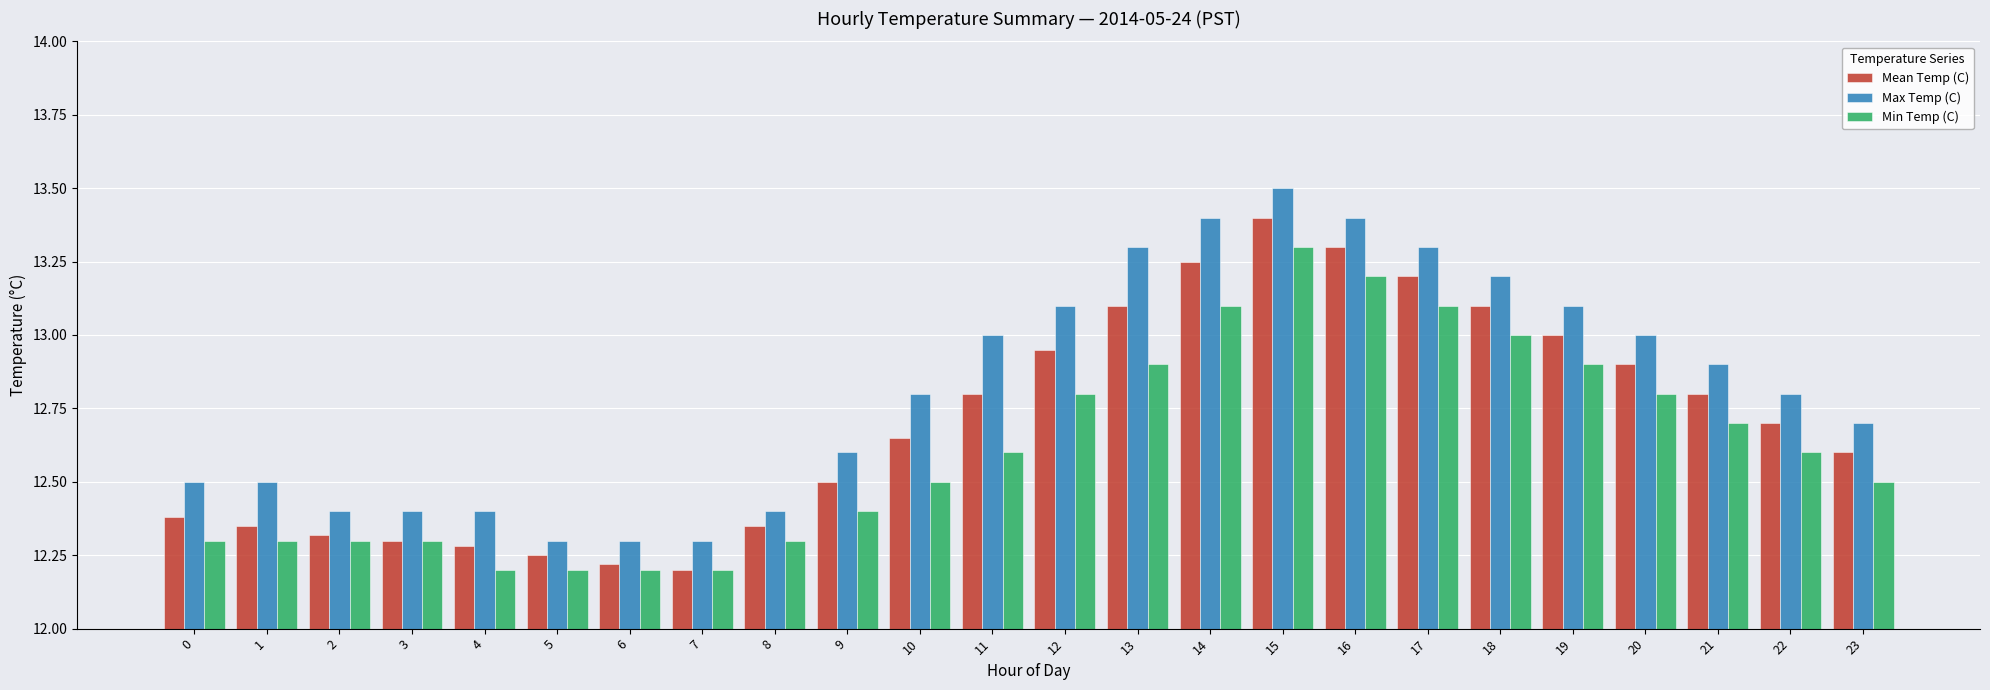

What are all the series names shown in the legend?

Mean Temp (C), Max Temp (C), Min Temp (C)